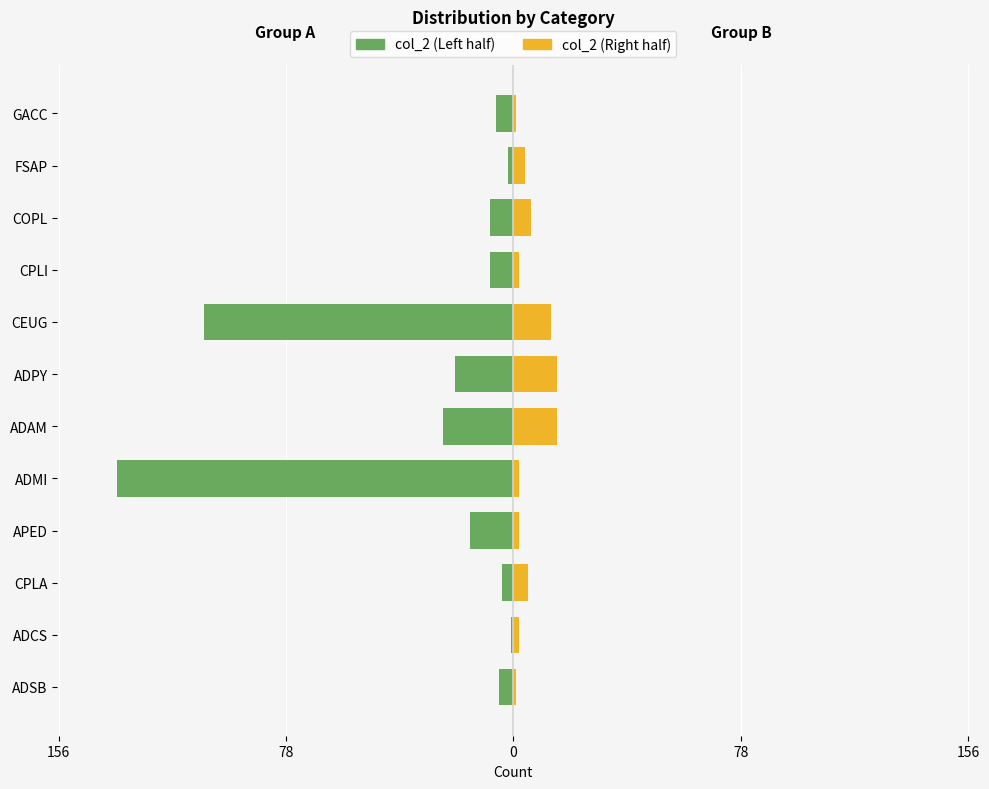

Reading right to left, extract all data points from this chart.

col_2 (Left): -6	-2	-8	-8	-106	-20	-24	-136	-15	-4	-1	-5
col_2 (Right): 1	4	6	2	13	15	15	2	2	5	2	1